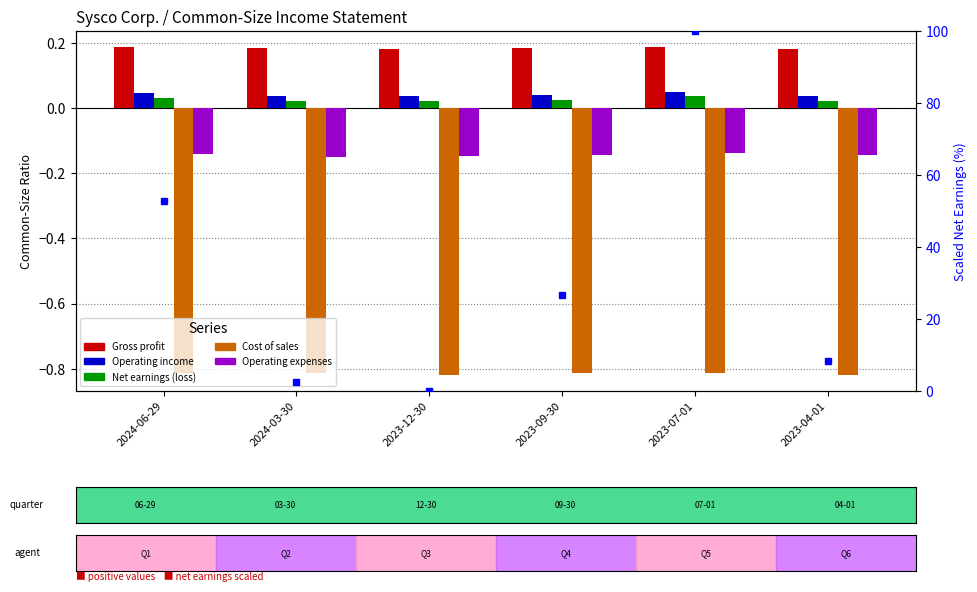

Are the bars horizontal?

No